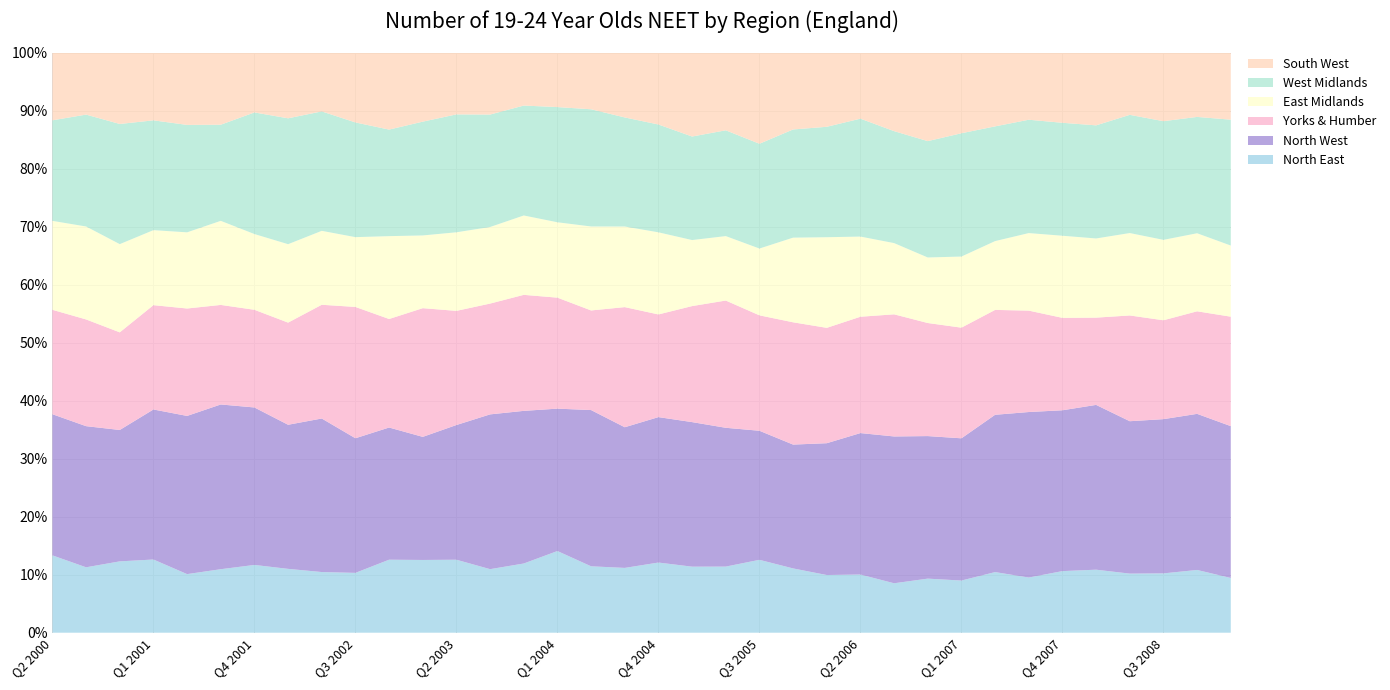

Reading left to right, extract all data points from this chart.

North East: Q2 2000=40000	Q3 2000=38000	Q4 2000=38000	Q1 2001=40000	Q2 2001=30000	Q3 2001=37000	Q4 2001=34000	Q1 2002=35000	Q2 2002=32000	Q3 2002=36000	Q4 2002=37000	Q1 2003=39000	Q2 2003=39000	Q3 2003=39000	Q4 2003=34000	Q1 2004=39000	Q2 2004=34000	Q3 2004=41000	Q4 2004=41000	Q1 2005=37000	Q2 2005=40000	Q3 2005=48000	Q4 2005=41000	Q1 2006=35000	Q2 2006=37000	Q3 2006=34000	Q4 2006=33000	Q1 2007=33000	Q2 2007=37000	Q3 2007=37000	Q4 2007=36000	Q1 2008=39000	Q2 2008=38000	Q3 2008=45000	Q4 2008=41000	Q1 2009=40000
North West: Q2 2000=73000	Q3 2000=82000	Q4 2000=70000	Q1 2001=82000	Q2 2001=81000	Q3 2001=96000	Q4 2001=79000	Q1 2002=79000	Q2 2002=81000	Q3 2002=81000	Q4 2002=67000	Q1 2003=66000	Q2 2003=72000	Q3 2003=95000	Q4 2003=75000	Q1 2004=68000	Q2 2004=80000	Q3 2004=89000	Q4 2004=85000	Q1 2005=81000	Q2 2005=84000	Q3 2005=85000	Q4 2005=79000	Q1 2006=80000	Q2 2006=90000	Q3 2006=101000	Q4 2006=87000	Q1 2007=90000	Q2 2007=96000	Q3 2007=111000	Q4 2007=94000	Q1 2008=102000	Q2 2008=98000	Q3 2008=117000	Q4 2008=102000	Q1 2009=111000
Yorks & Humber: Q2 2000=54000	Q3 2000=62000	Q4 2000=52000	Q1 2001=57000	Q2 2001=55000	Q3 2001=58000	Q4 2001=49000	Q1 2002=56000	Q2 2002=60000	Q3 2002=79000	Q4 2002=55000	Q1 2003=69000	Q2 2003=61000	Q3 2003=68000	Q4 2003=57000	Q1 2004=53000	Q2 2004=51000	Q3 2004=76000	Q4 2004=60000	Q1 2005=65000	Q2 2005=77000	Q3 2005=76000	Q4 2005=78000	Q1 2006=70000	Q2 2006=74000	Q3 2006=84000	Q4 2006=69000	Q1 2007=70000	Q2 2007=64000	Q3 2007=68000	Q4 2007=54000	Q1 2008=54000	Q2 2008=68000	Q3 2008=75000	Q4 2008=67000	Q1 2009=80000
East Midlands: Q2 2000=46000	Q3 2000=54000	Q4 2000=47000	Q1 2001=41000	Q2 2001=39000	Q3 2001=49000	Q4 2001=38000	Q1 2002=43000	Q2 2002=39000	Q3 2002=42000	Q4 2002=42000	Q1 2003=39000	Q2 2003=42000	Q3 2003=47000	Q4 2003=39000	Q1 2004=36000	Q2 2004=43000	Q3 2004=51000	Q4 2004=48000	Q1 2005=37000	Q2 2005=39000	Q3 2005=44000	Q4 2005=54000	Q1 2006=55000	Q2 2006=51000	Q3 2006=49000	Q4 2006=40000	Q1 2007=45000	Q2 2007=42000	Q3 2007=52000	Q4 2007=48000	Q1 2008=49000	Q2 2008=53000	Q3 2008=61000	Q4 2008=51000	Q1 2009=52000
West Midlands: Q2 2000=52000	Q3 2000=65000	Q4 2000=64000	Q1 2001=60000	Q2 2001=55000	Q3 2001=56000	Q4 2001=61000	Q1 2002=69000	Q2 2002=63000	Q3 2002=69000	Q4 2002=54000	Q1 2003=61000	Q2 2003=63000	Q3 2003=69000	Q4 2003=54000	Q1 2004=55000	Q2 2004=60000	Q3 2004=69000	Q4 2004=63000	Q1 2005=58000	Q2 2005=64000	Q3 2005=69000	Q4 2005=69000	Q1 2006=67000	Q2 2006=75000	Q3 2006=77000	Q4 2006=71000	Q1 2007=78000	Q2 2007=70000	Q3 2007=76000	Q4 2007=66000	Q1 2008=70000	Q2 2008=76000	Q3 2008=90000	Q4 2008=76000	Q1 2009=92000
South West: Q2 2000=35000	Q3 2000=36000	Q4 2000=38000	Q1 2001=37000	Q2 2001=37000	Q3 2001=42000	Q4 2001=30000	Q1 2002=36000	Q2 2002=31000	Q3 2002=42000	Q4 2002=39000	Q1 2003=37000	Q2 2003=33000	Q3 2003=38000	Q4 2003=26000	Q1 2004=26000	Q2 2004=29000	Q3 2004=41000	Q4 2004=42000	Q1 2005=47000	Q2 2005=47000	Q3 2005=60000	Q4 2005=49000	Q1 2006=45000	Q2 2006=42000	Q3 2006=54000	Q4 2006=54000	Q1 2007=51000	Q2 2007=45000	Q3 2007=45000	Q4 2007=41000	Q1 2008=45000	Q2 2008=40000	Q3 2008=52000	Q4 2008=42000	Q1 2009=49000